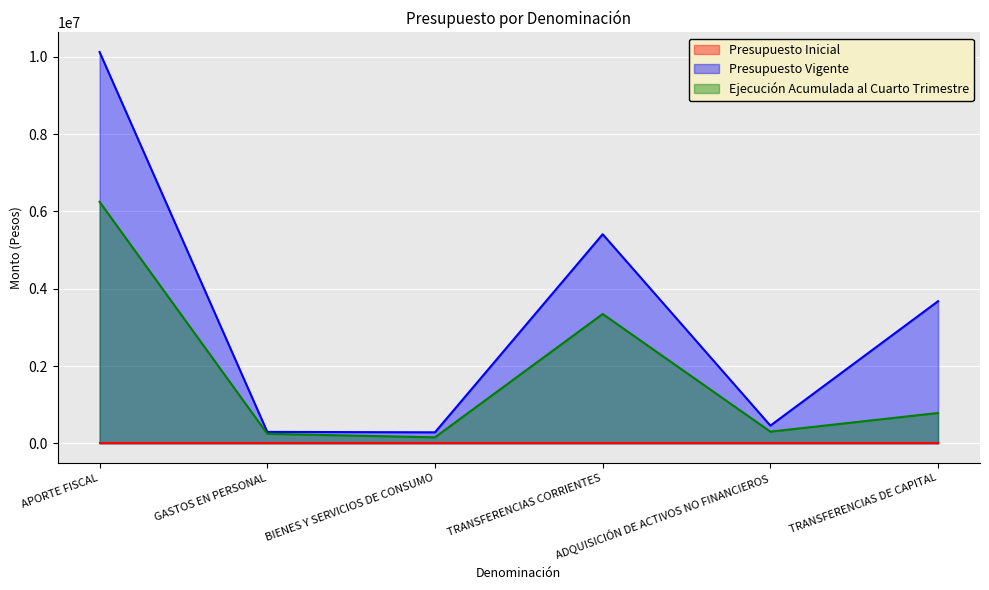

True or false: Ejecución Acumulada al Cuarto Trimestre and Presupuesto Vigente cross at least once.

False